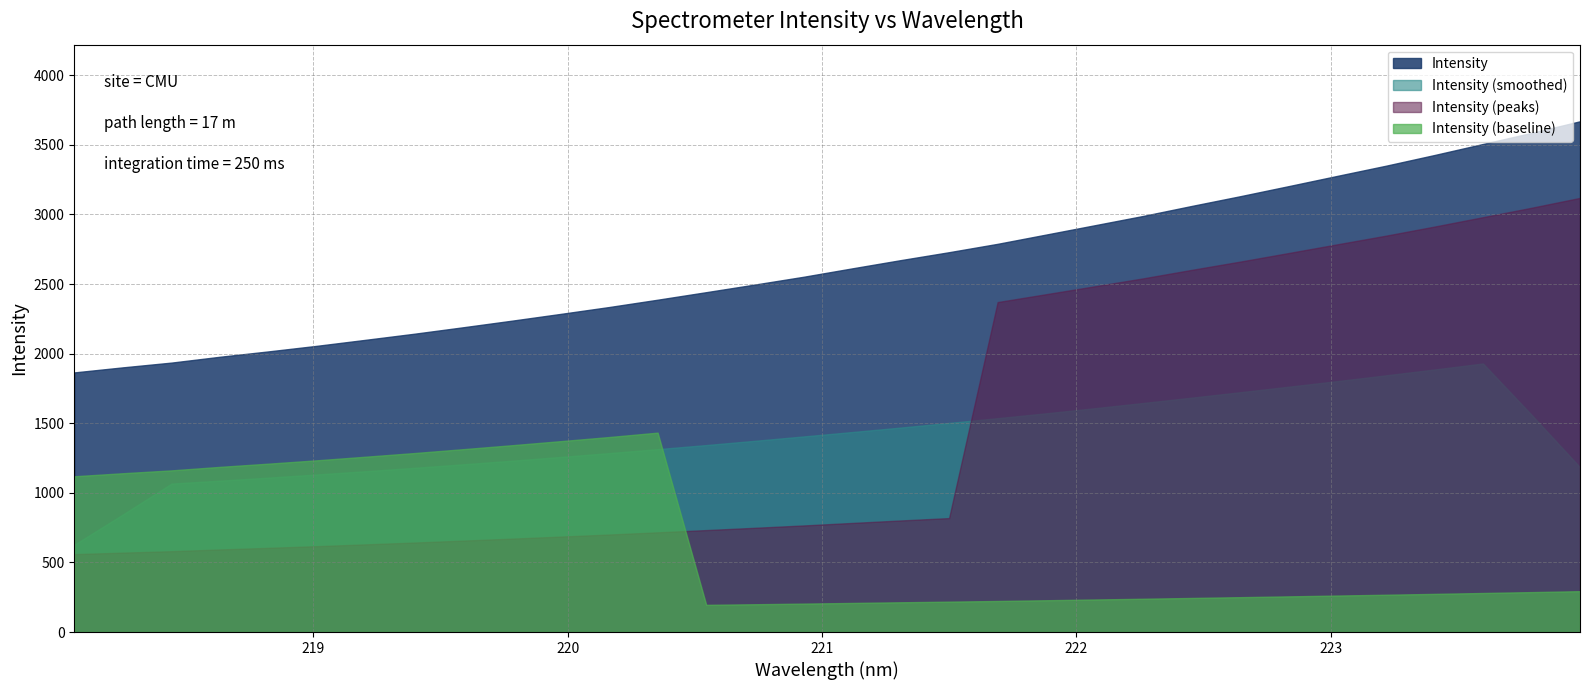

Rank the categories by value from lowest to highest.

218.0596, 218.2508, 218.442, 218.6332, 218.8244, 219.0156, 219.2067, 219.3979, 219.589, 219.7801, 219.9712, 220.1623, 220.3533, 220.5444, 220.7354, 220.9264, 221.1174, 221.3083, 221.4993, 221.6902, 221.8812, 222.0721, 222.263, 222.4538, 222.6447, 222.8355, 223.0264, 223.2172, 223.408, 223.5987, 223.7895, 223.9802